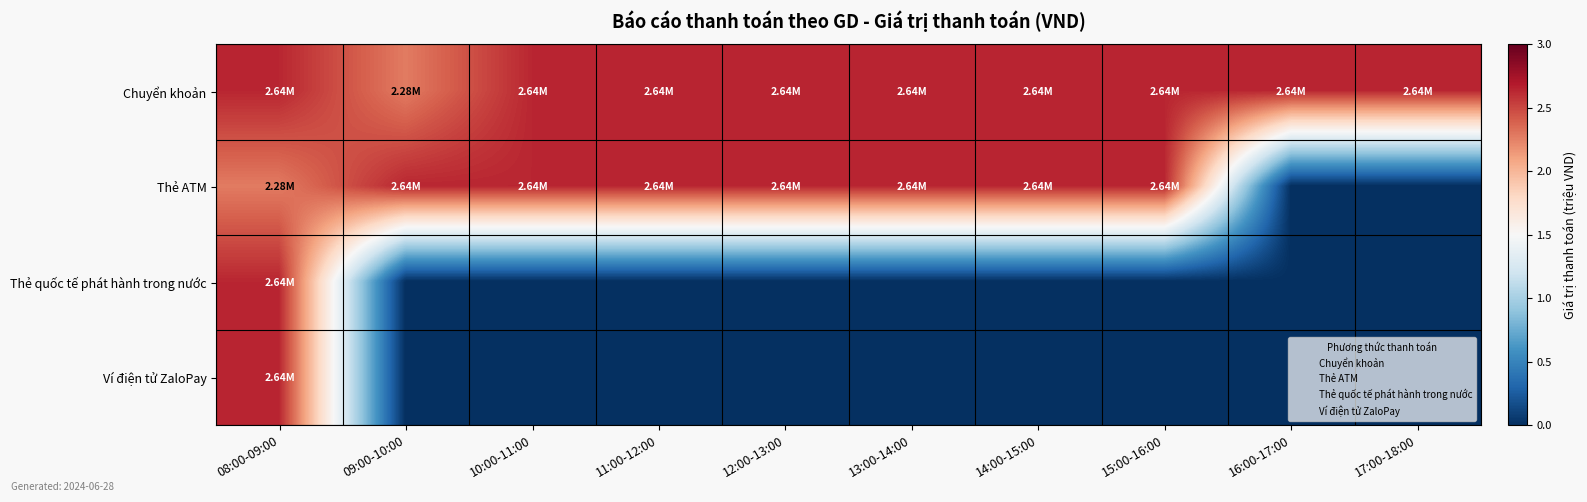

At 10:00-11:00, list the series in order from smallest to largest.

Thẻ quốc tế phát hành trong nước, Ví điện tử ZaloPay, Chuyển khoản, Thẻ ATM